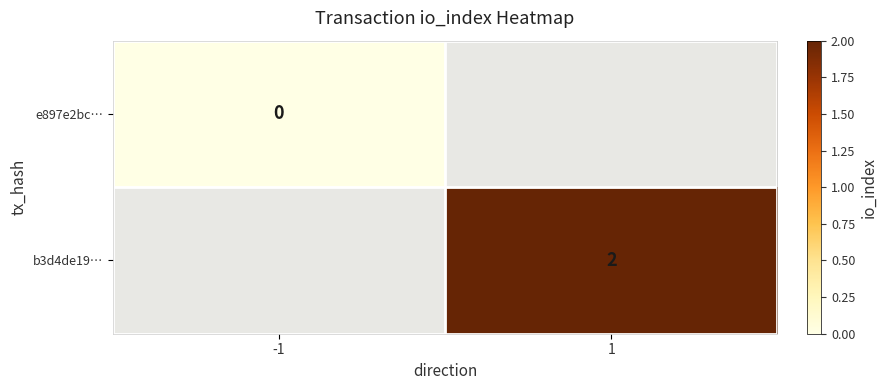

Is the value of b3d4de19… at 1 greater than the value of e897e2bc… at -1?

Yes